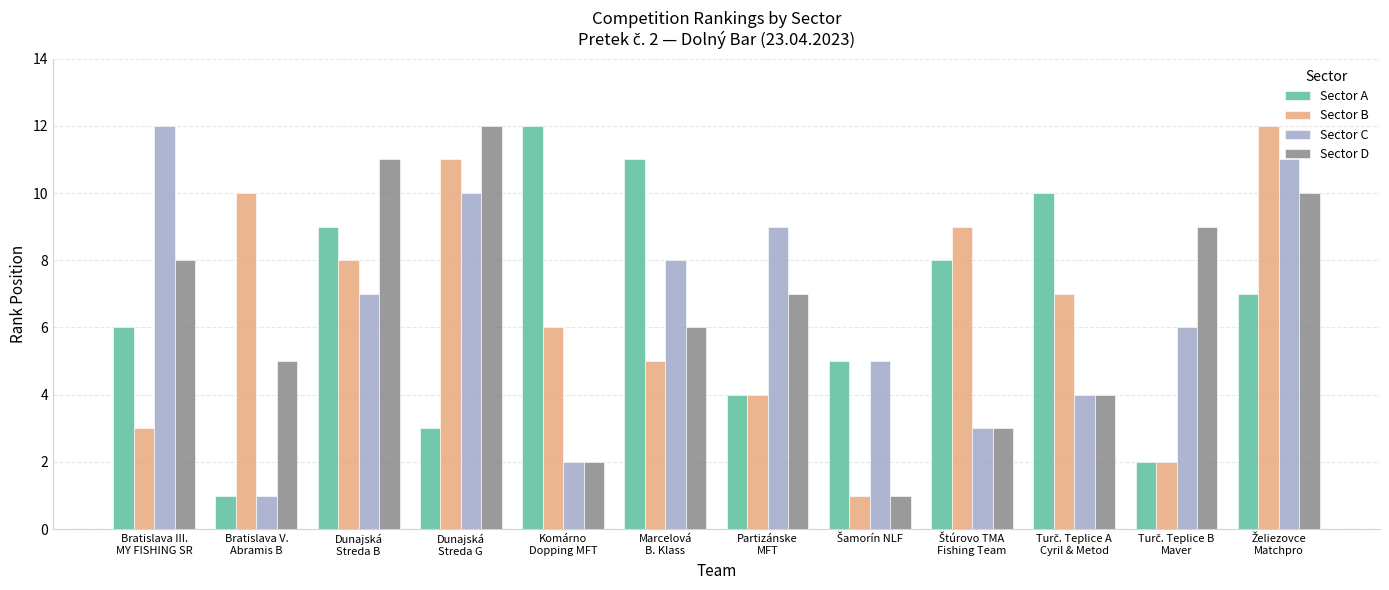

Count the number of data series in this chart.

4